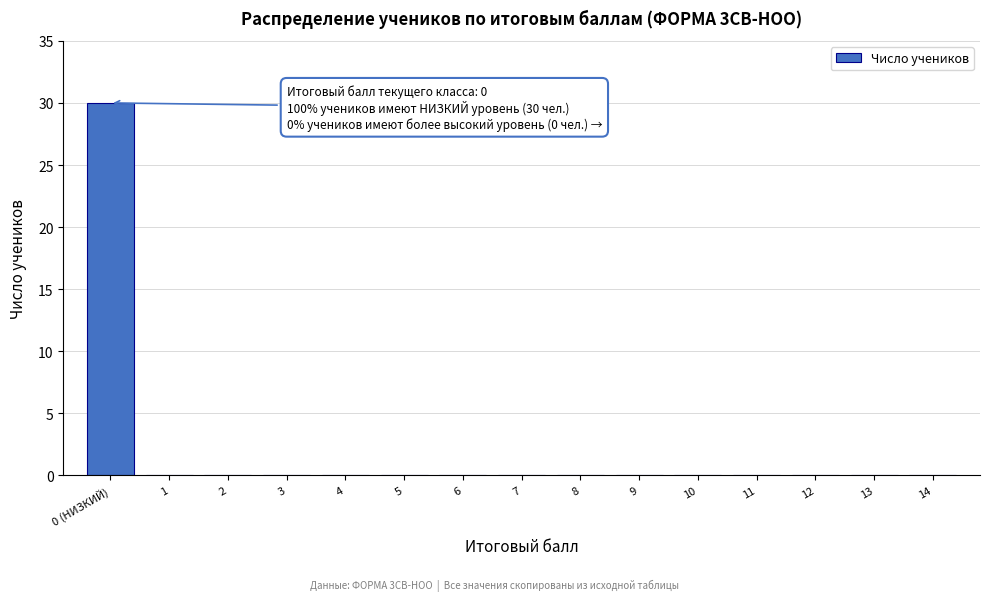

At which category does the chart reach its peak across all series?

0 (НИЗКИЙ)